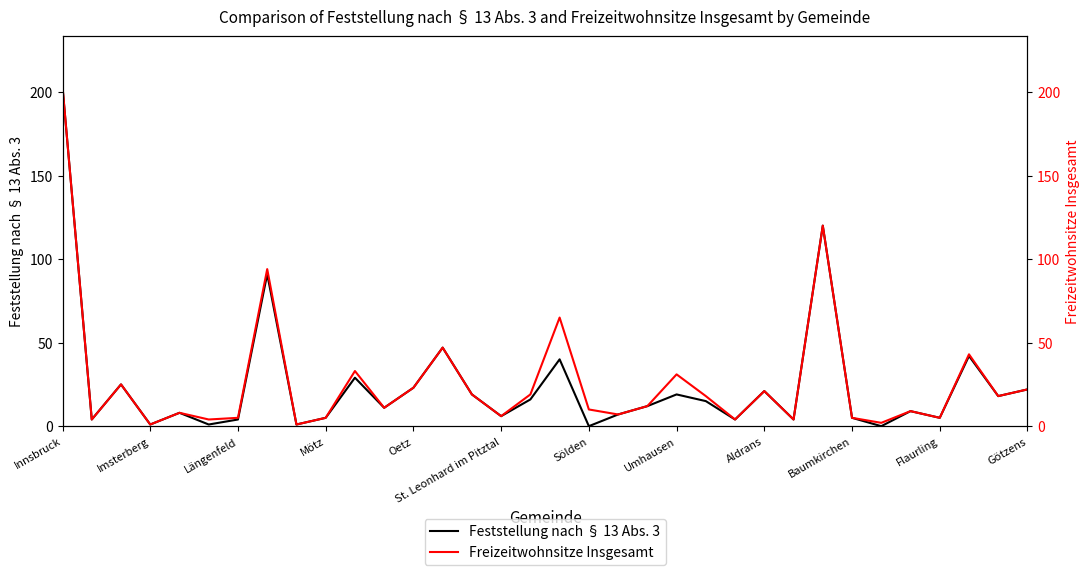

Which category has the highest value in the Feststellung nach § 13 Abs. 3 series?

Innsbruck